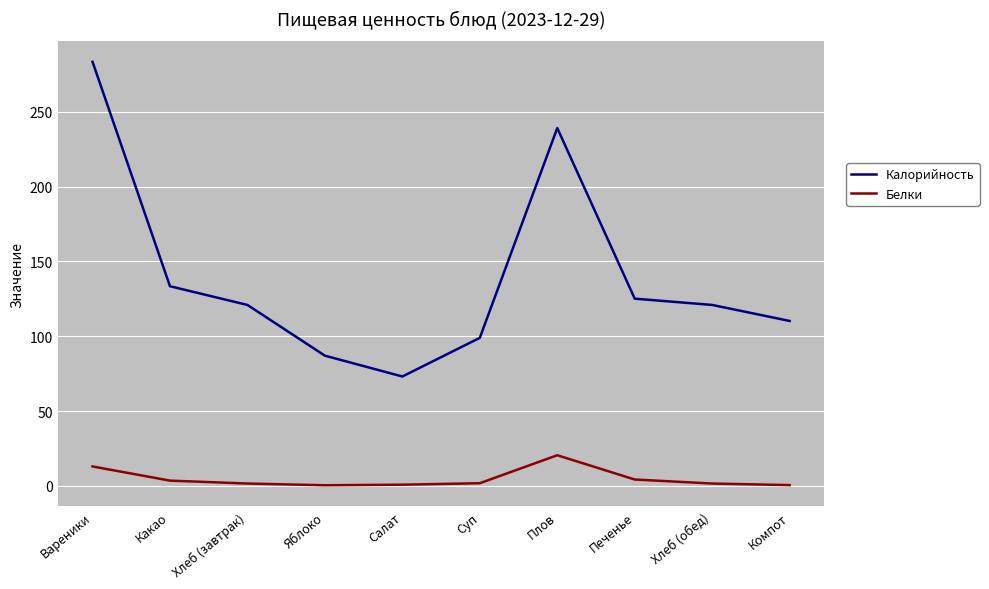

The value of Белки at Суп is 1.8. True or false?

True